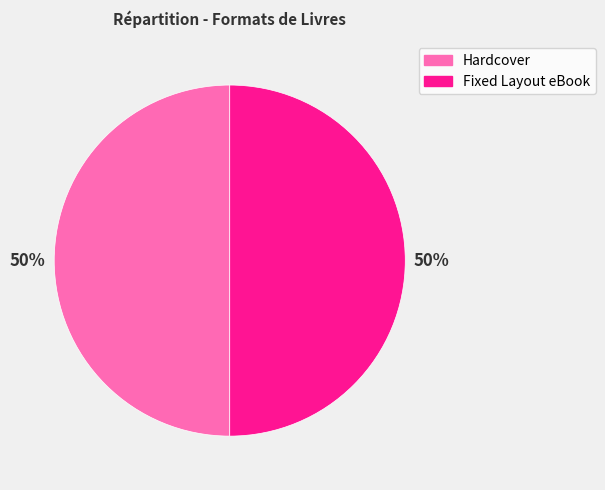

How many segments does this pie chart have?

2